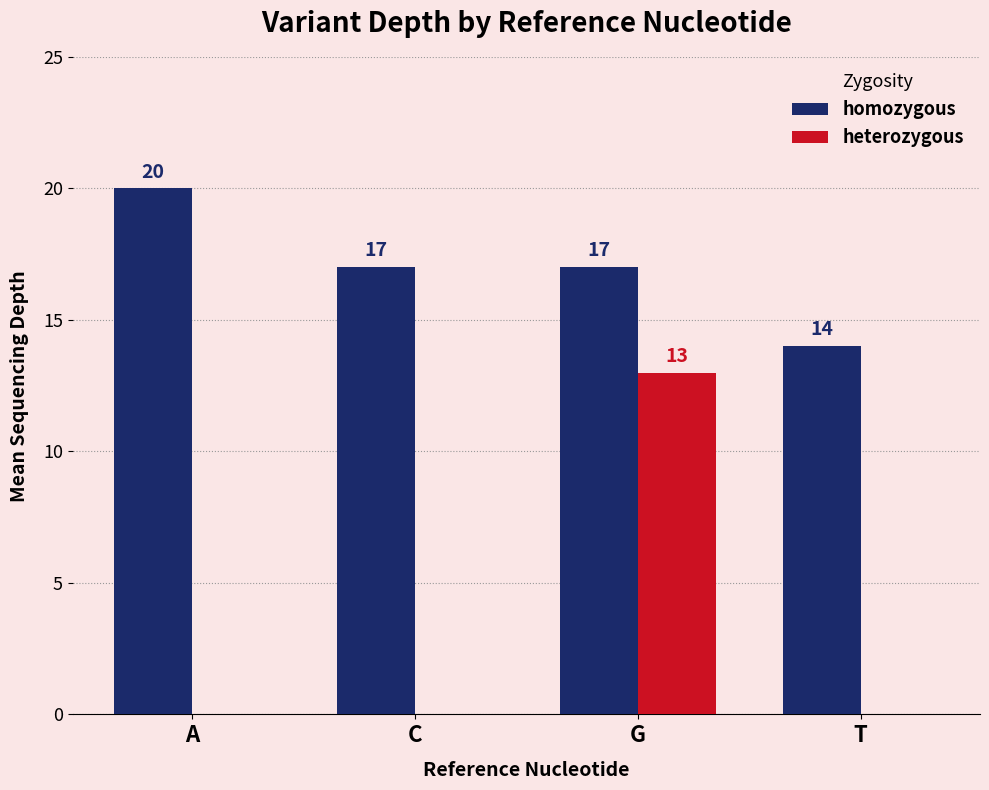

What is the maximum value shown in the chart?

20